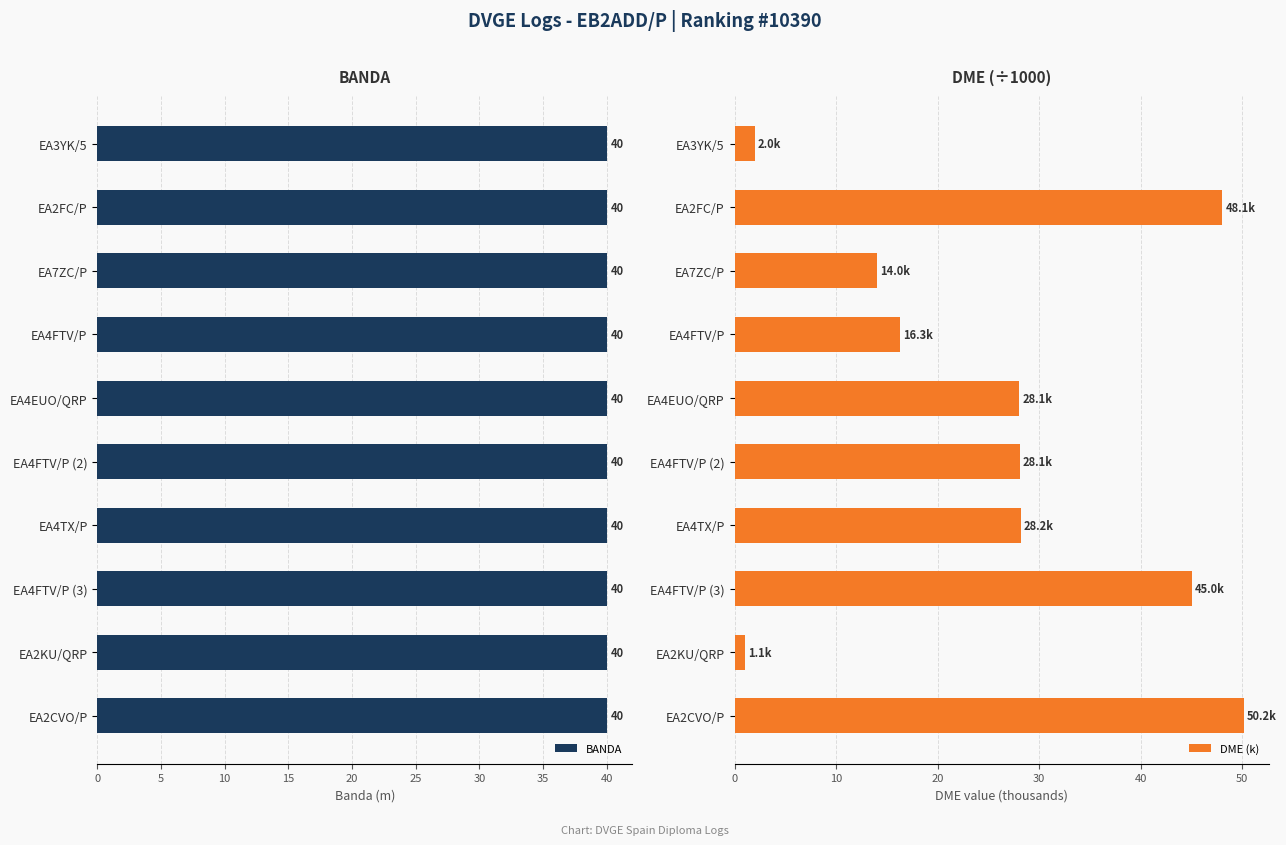

The value of DME (k) at EA2CVO/P is 50.2. True or false?

True